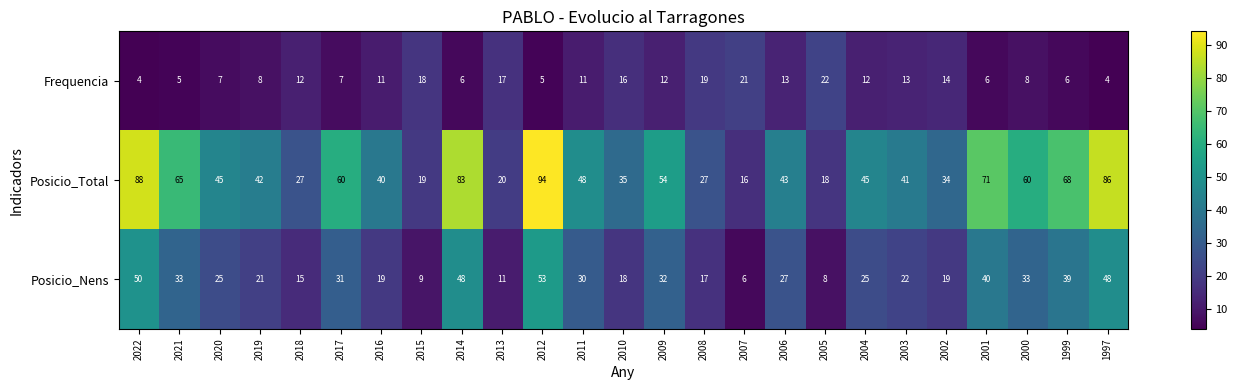

Rank the series by their maximum value, from highest to lowest.

Posicio_Total, Posicio_Nens, Frequencia